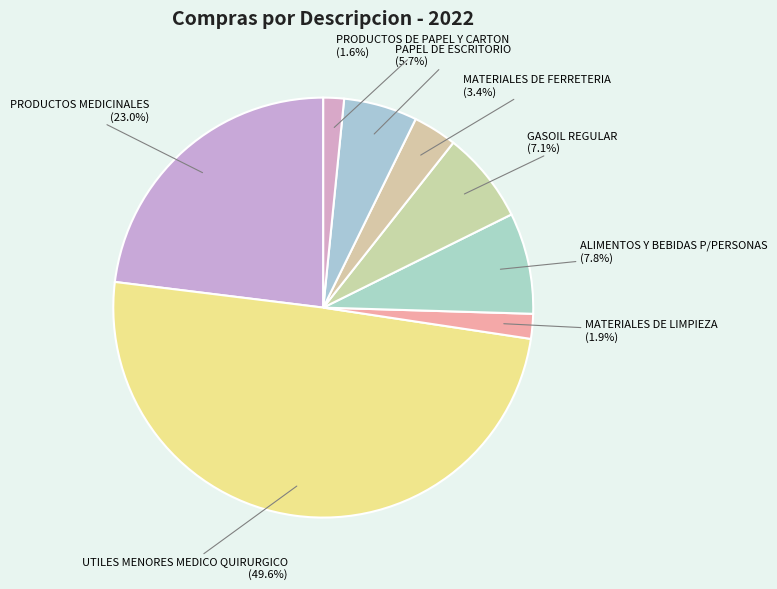

To the nearest percent, what percentage of the pie is MATERIALES DE LIMPIEZA?

2%